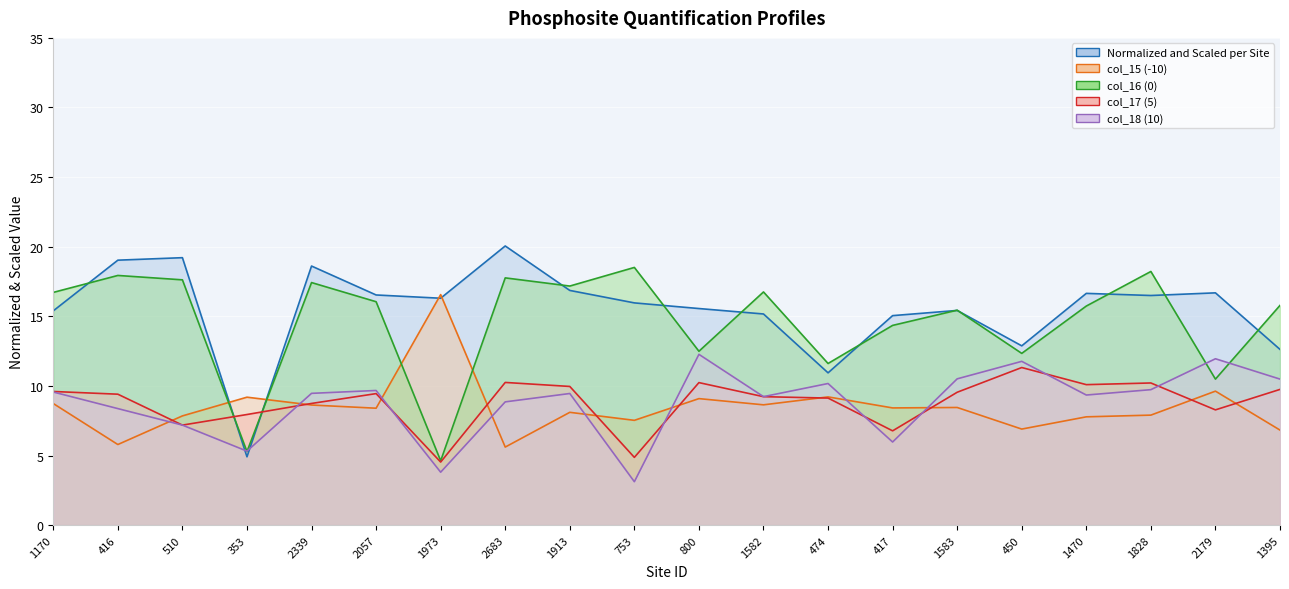

Between which two adjacent categories do col_17 (5) and Normalized and Scaled per Site first intersect?

510 and 353